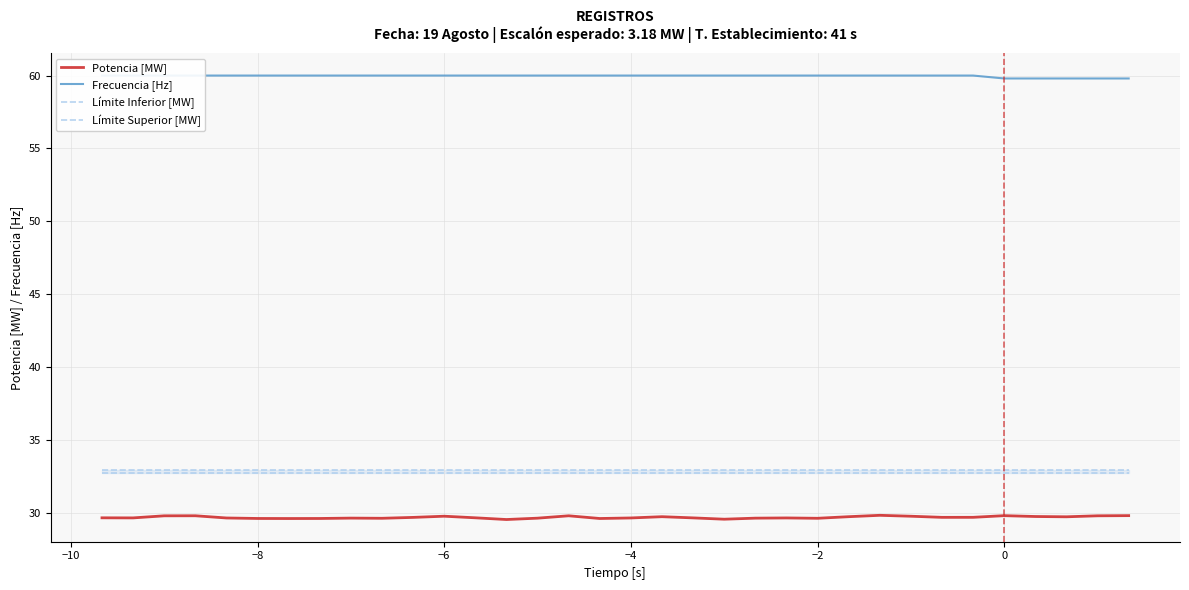

Is it true that Potencia [MW] equals 29.8 at 0?

True